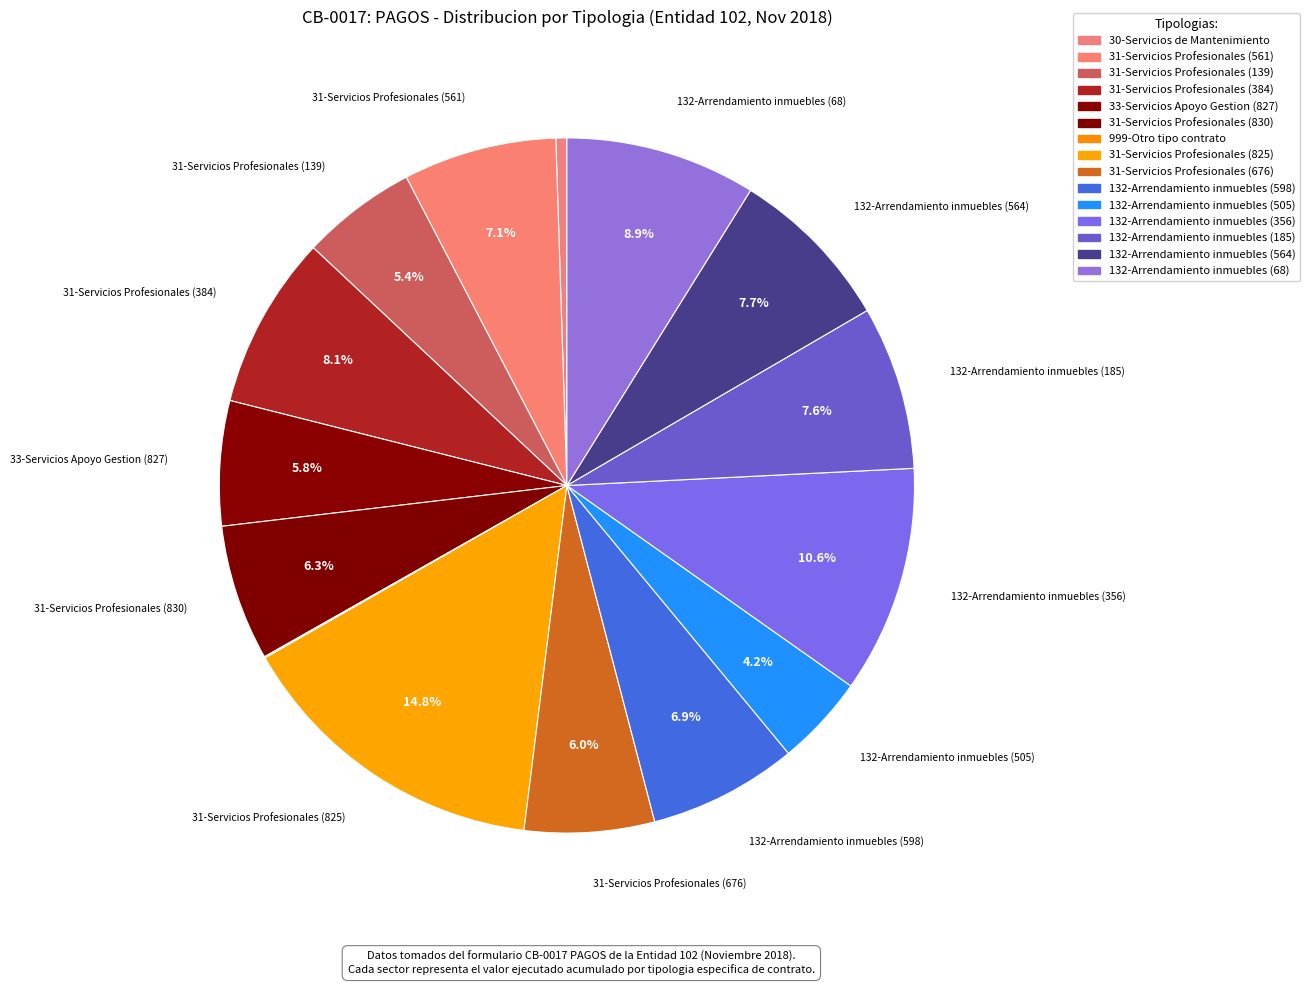

What percentage is the 132-Arrendamiento inmuebles (356) slice, to the nearest percent?

11%